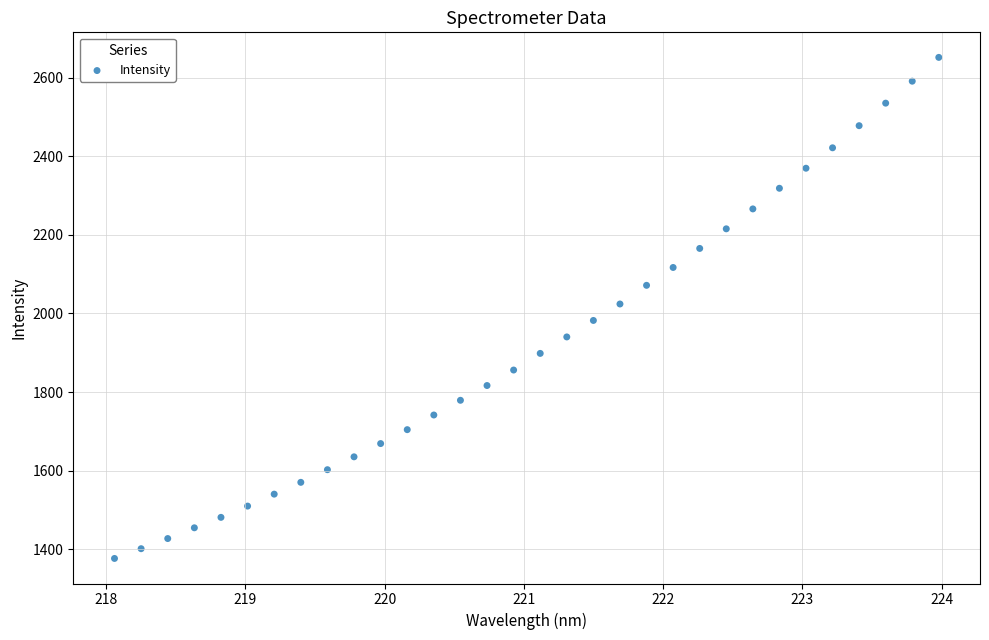

What is the range of Y values (max minus min)?

1275.7